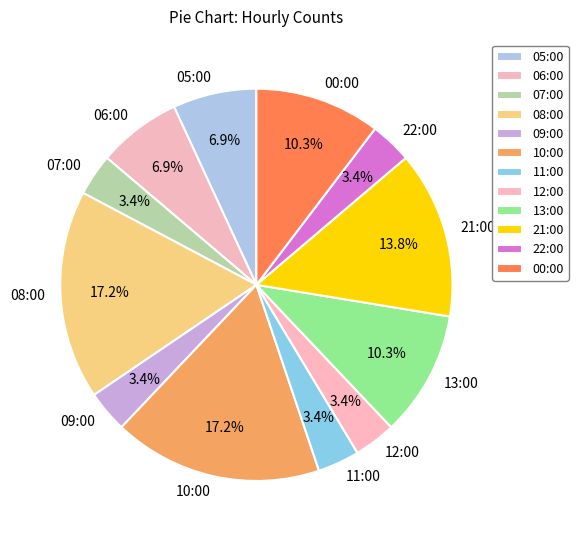

The 22:00 slice represents 3% of the pie. True or false?

True